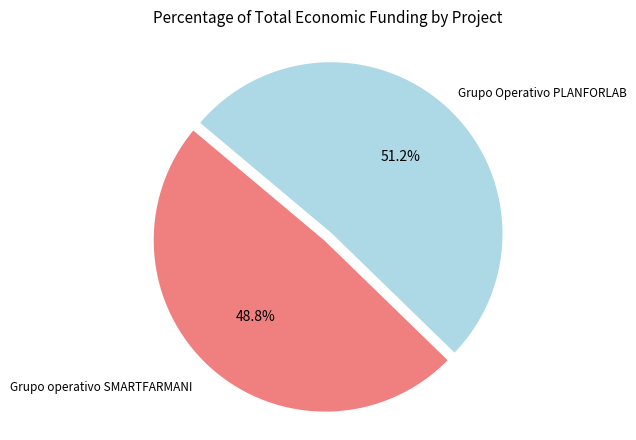

What is the smallest slice in the pie chart?

Grupo operativo SMARTFARMANI